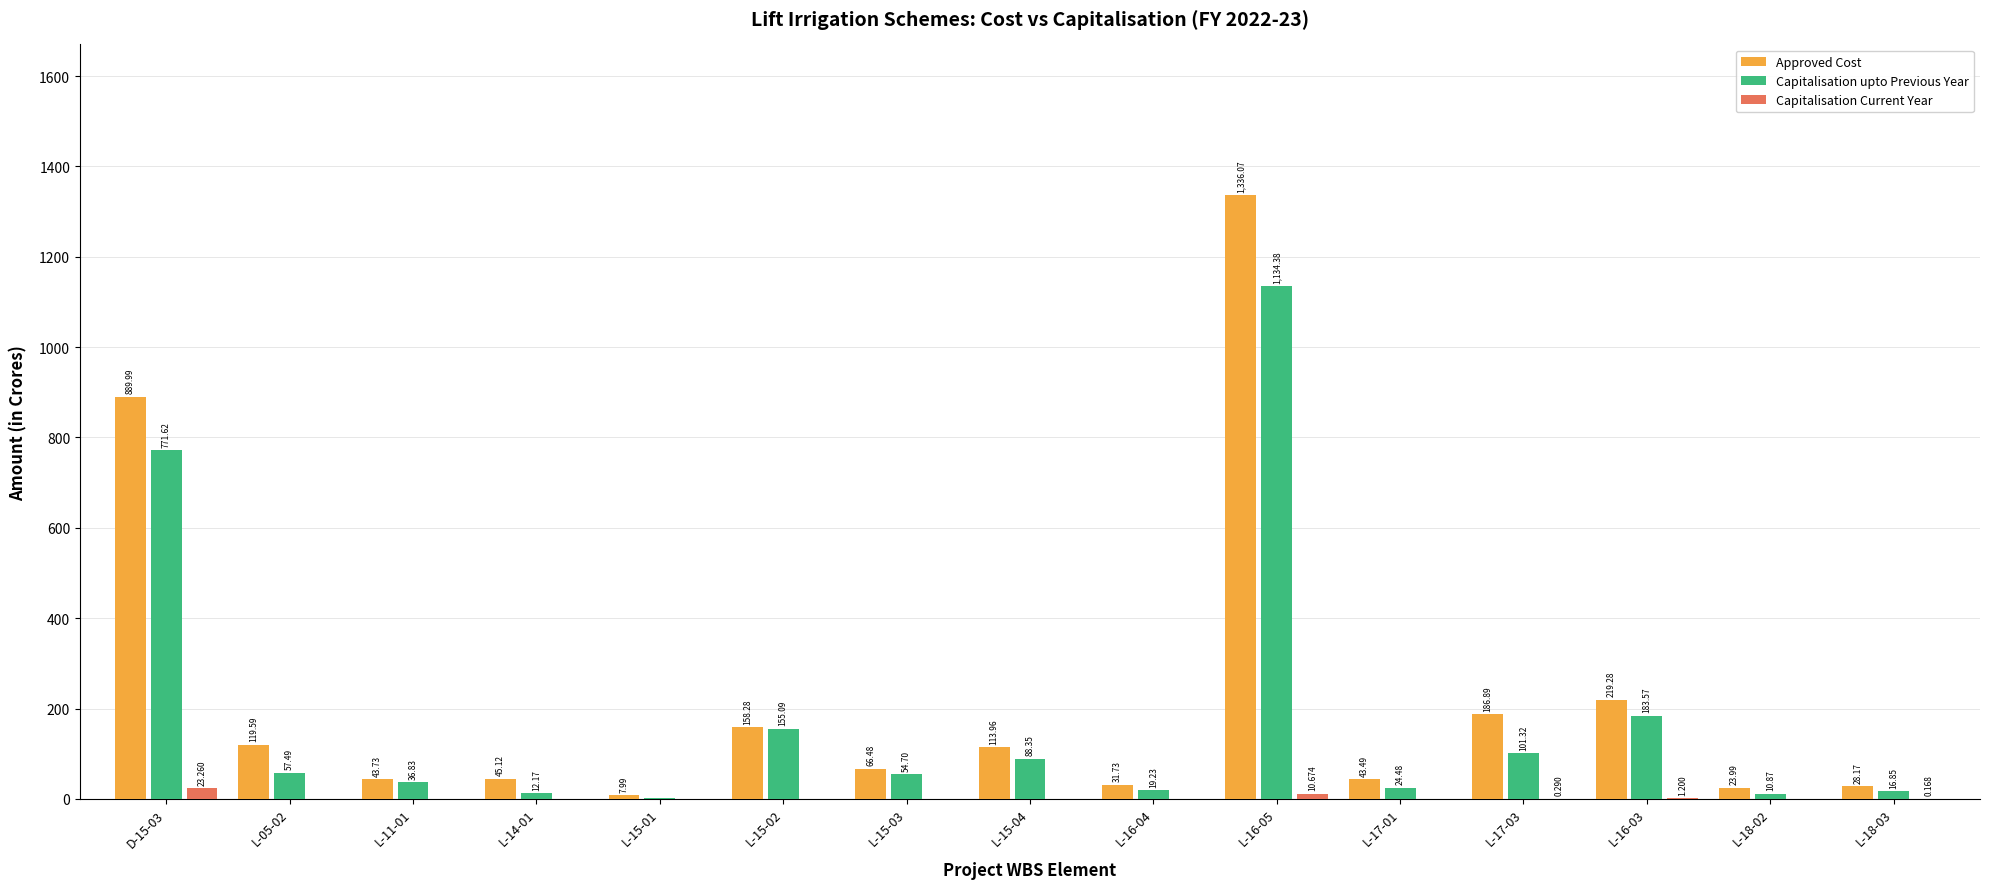

Which series has the largest total across all categories?

Approved Cost